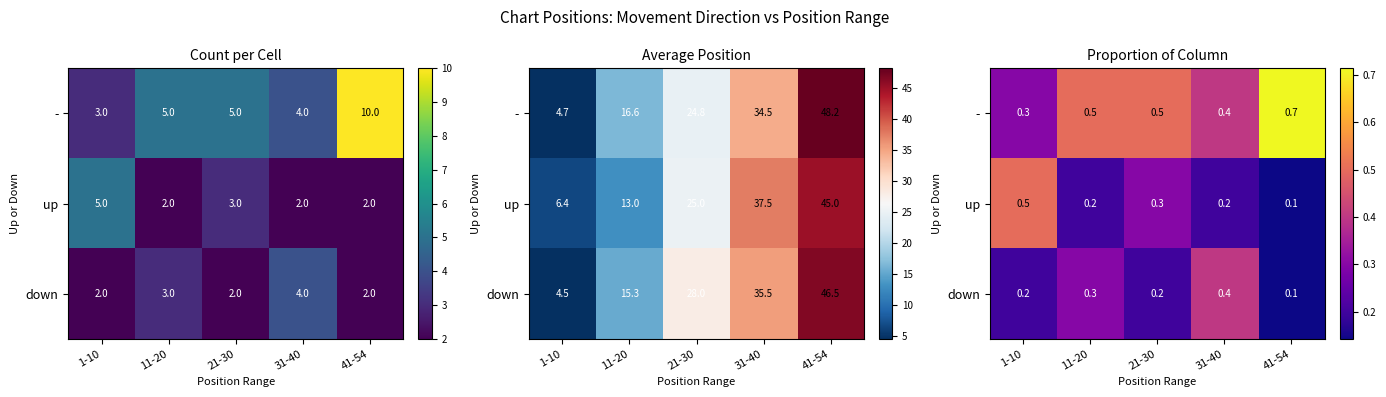

How many distinct data groups are displayed?

3